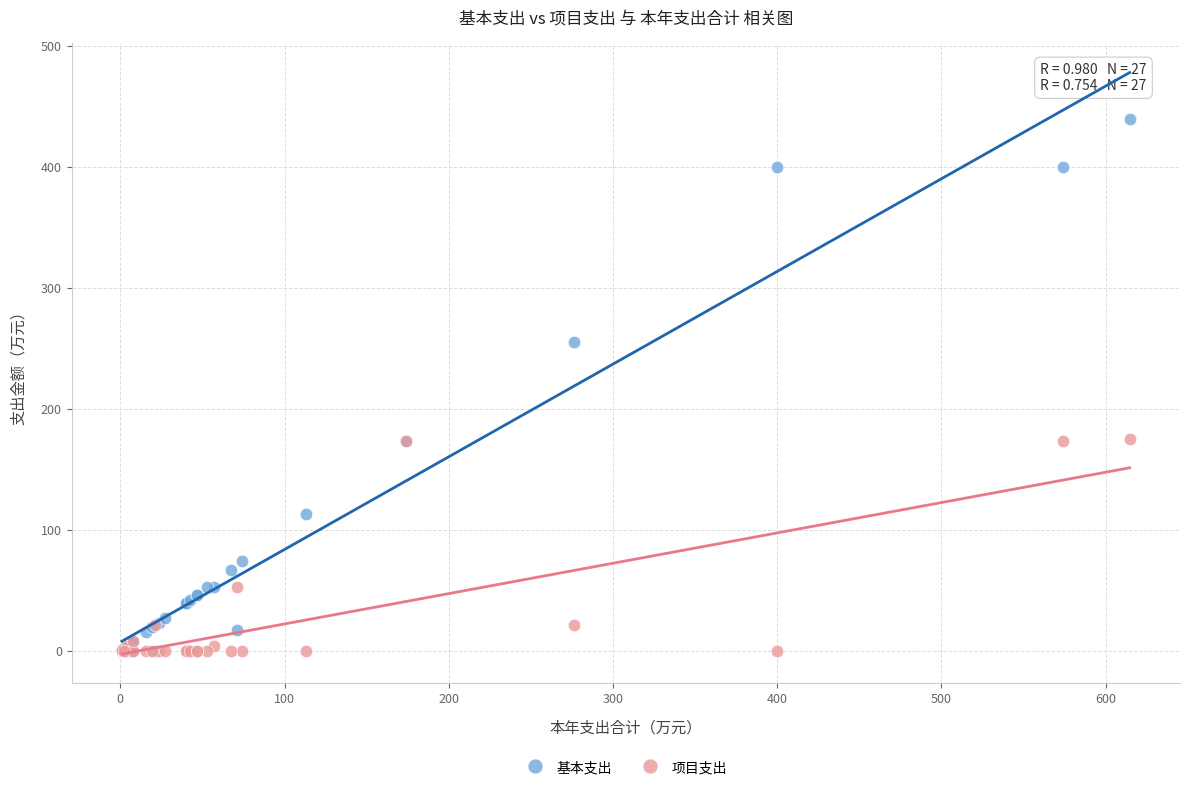

Across all series, what Y value is closest to 219?

255.3